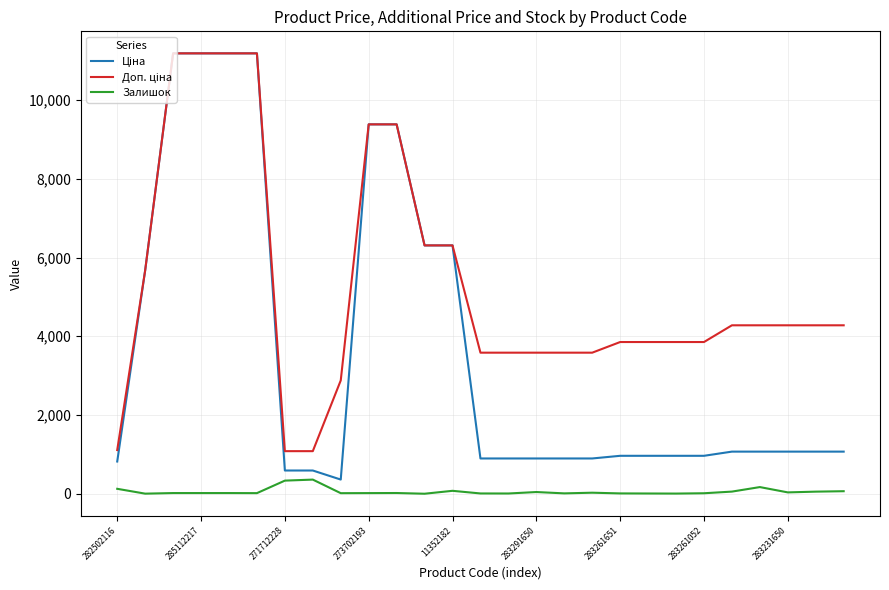

Does the chart have visible grid lines?

Yes